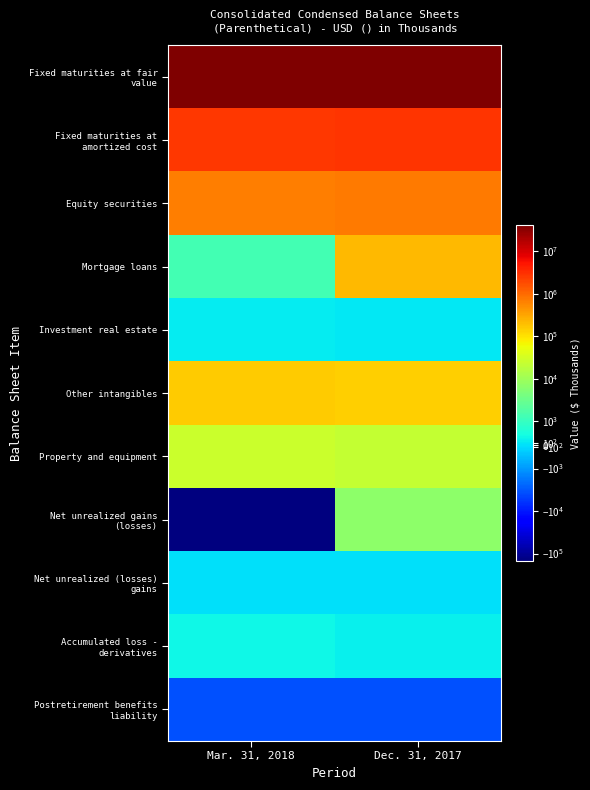

What is the spread (max minus min) of values at Mar. 31, 2018?

41314625